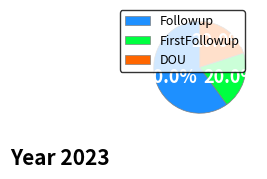

What percentage do DOU and Followup together represent?

80.0%